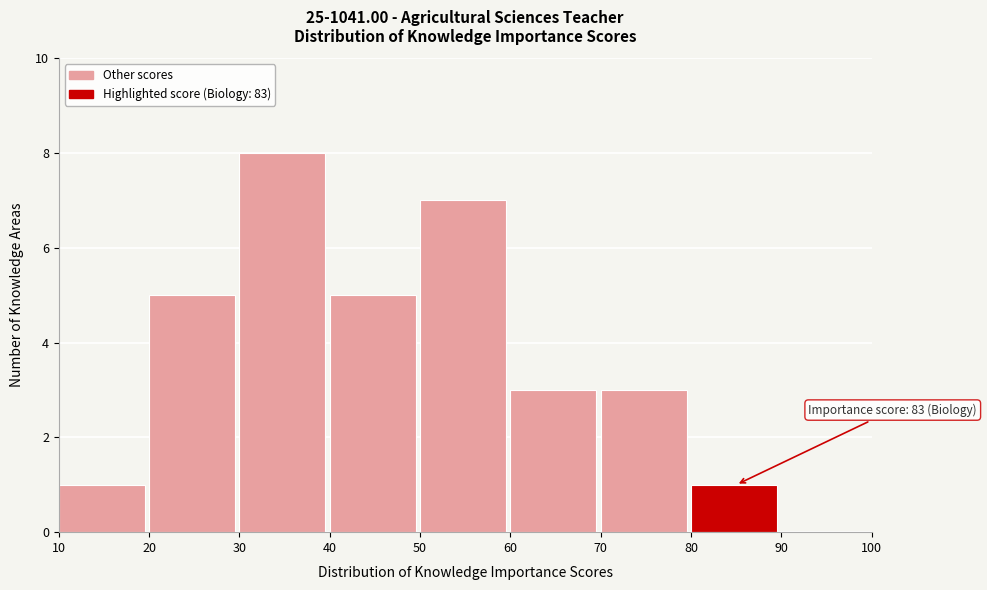

Over which range of the x-axis is the bar tallest?

30 to 40